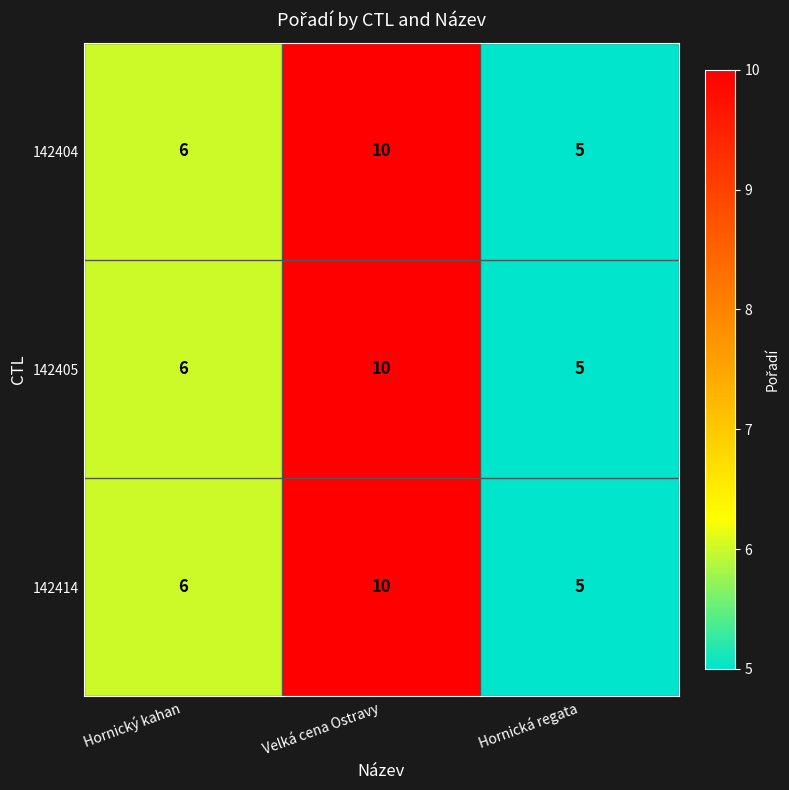

Reading left to right, list all the values displayed in this chart.

142404: 6	10	5
142405: 6	10	5
142414: 6	10	5